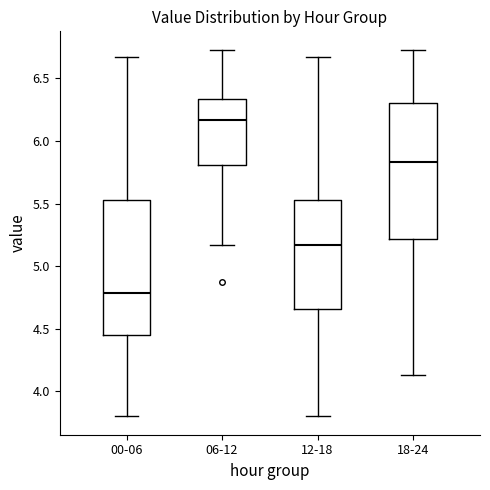

Reading left to right, transcribe this box plot: for each box, give where its median line is, the range the box spans, and where its two whiskers end, as read against the y-axis. The values are not printed on the chart, so give them approximately, as read against the axis.

00-06: median 4.80, box 4.45 to 5.55, whiskers 3.80 to 6.65
06-12: median 6.15, box 5.80 to 6.35, whiskers 5.15 to 6.75
12-18: median 5.15, box 4.65 to 5.55, whiskers 3.80 to 6.65
18-24: median 5.85, box 5.20 to 6.30, whiskers 4.15 to 6.75